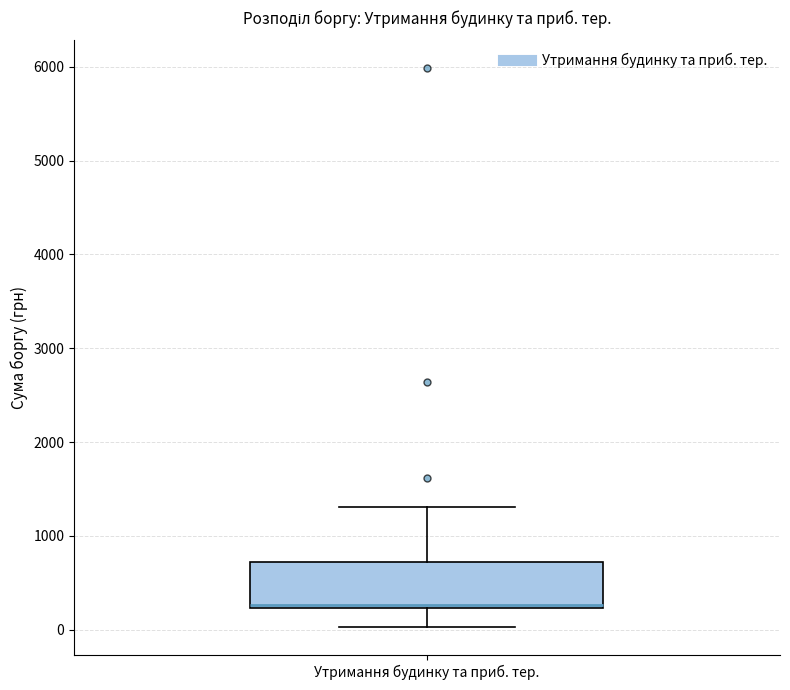

Read this box plot against the y-axis: the position of the median line, the range covered by the box, and the ends of both whiskers. The values are not printed on the chart, so give them approximately, as read against the axis.

median 300, box 200 to 700, whiskers 0 to 1300